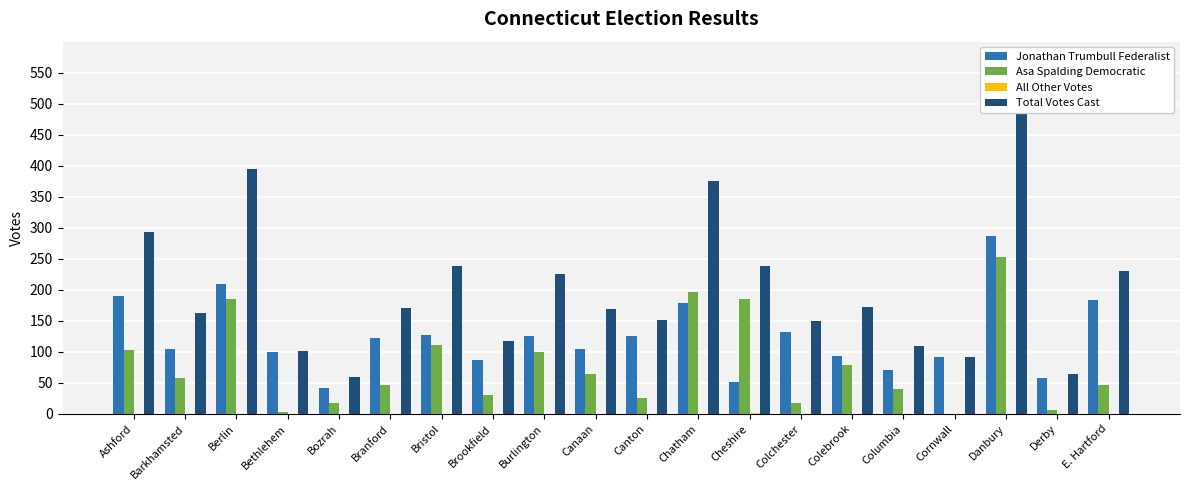

Between Bethlehem and Colchester, which series saw the biggest shift?

Total Votes Cast